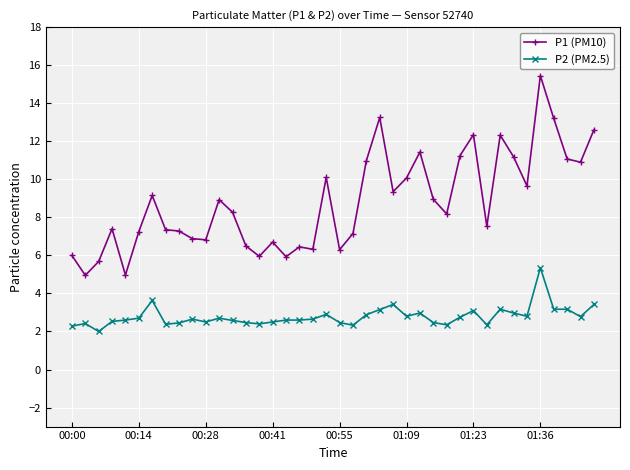

List the series in order of their overall mean, lowest first.

P2 (PM2.5), P1 (PM10)